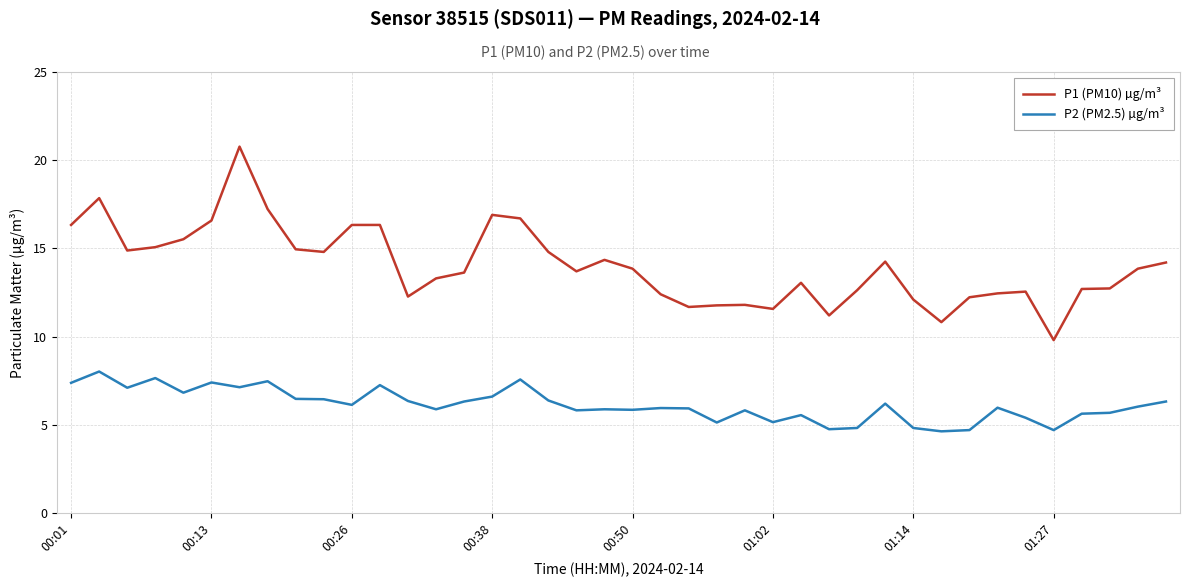

Which series has the largest range (max minus min)?

P1 (PM10) µg/m³